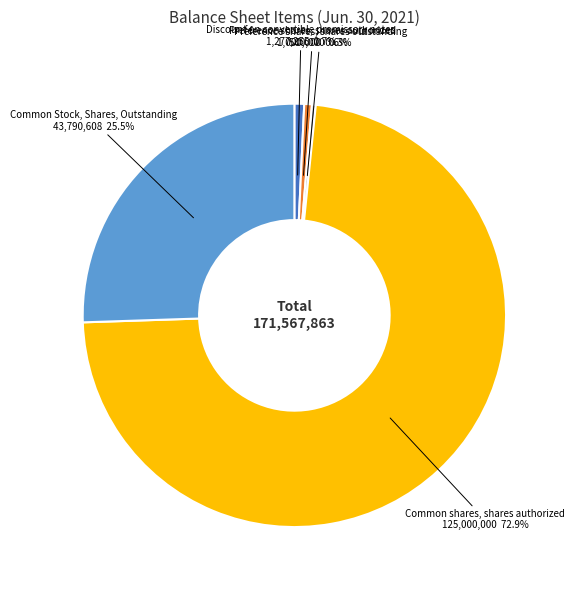

How many slices are in this pie chart?

5